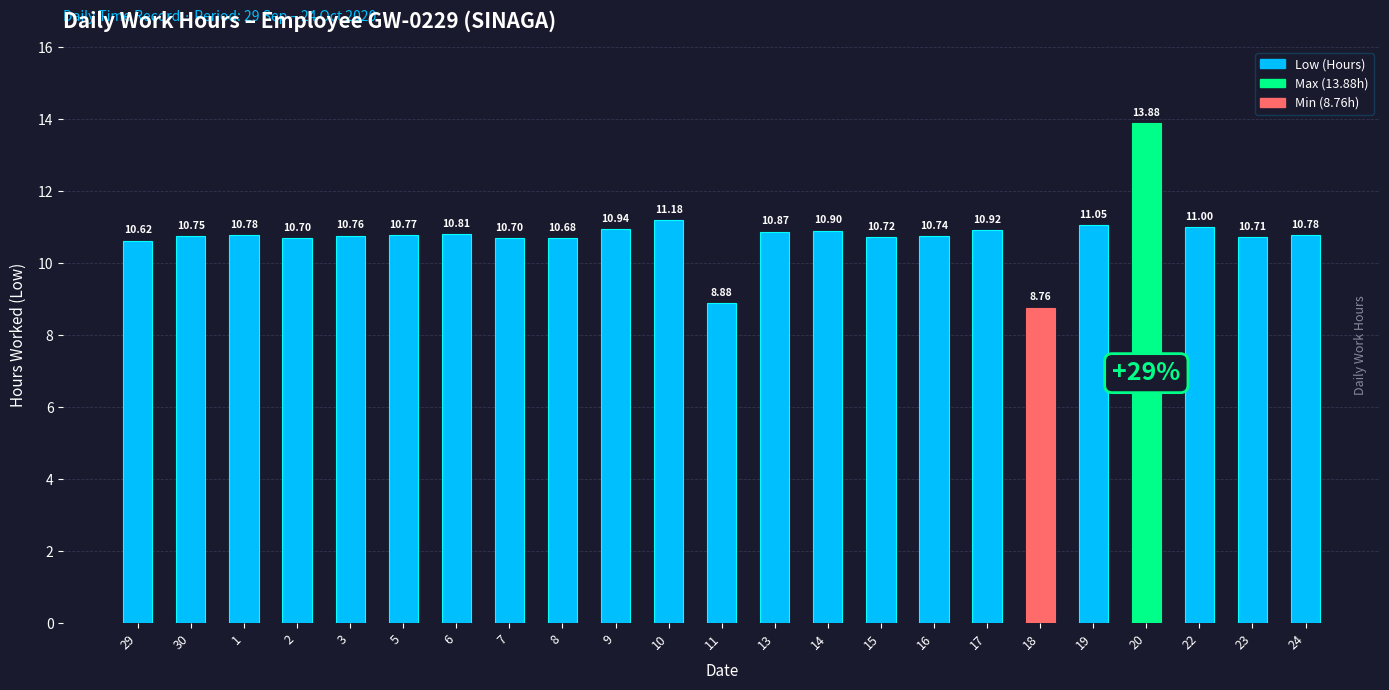

At which label is the value closest to 11?

22